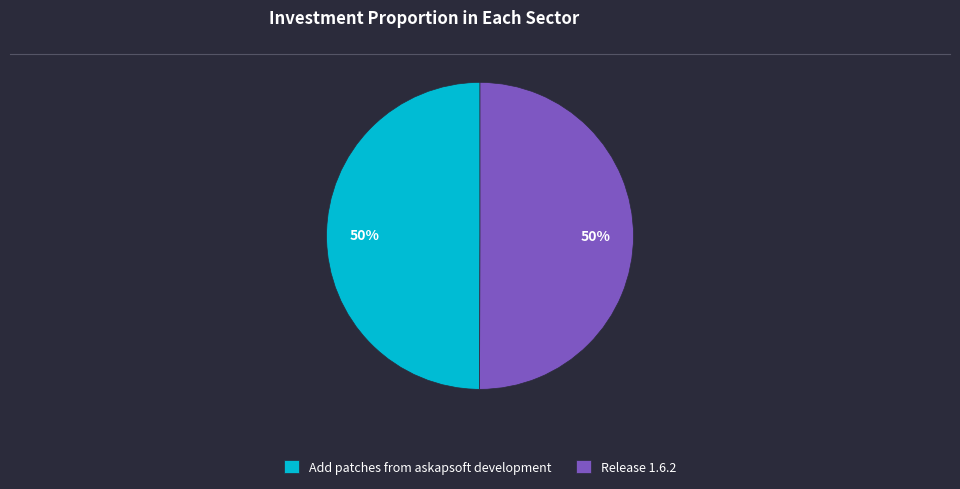

What is the ratio of the value at Add patches from askapsoft development to the value at Release 1.6.2?

1.0